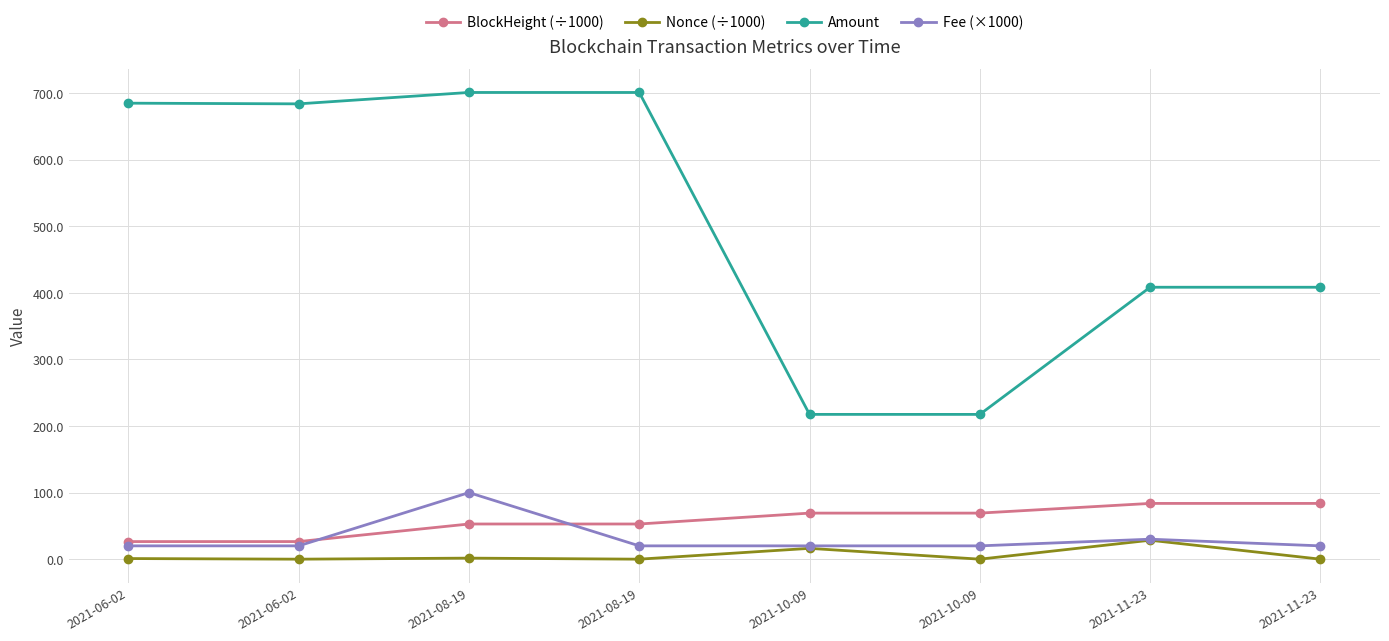

Is it true that Amount equals 701.1 at 2021-08-19?

True